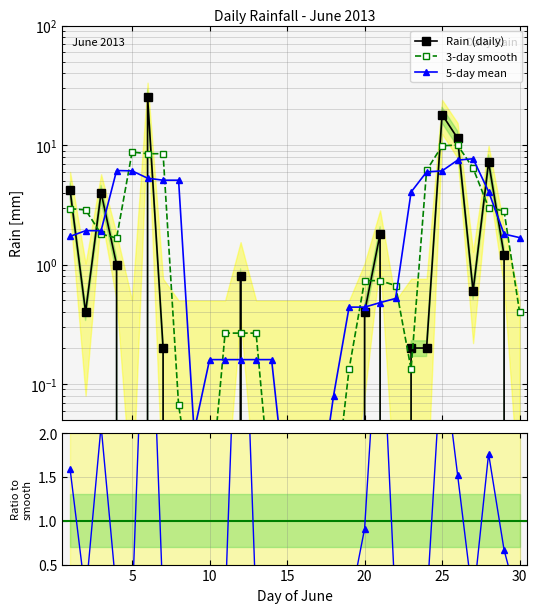

Rank the categories by value from highest to lowest.

2013-06-06, 2013-06-25, 2013-06-26, 2013-06-28, 2013-06-01, 2013-06-03, 2013-06-21, 2013-06-29, 2013-06-04, 2013-06-12, 2013-06-27, 2013-06-02, 2013-06-20, 2013-06-07, 2013-06-23, 2013-06-24, 2013-06-05, 2013-06-08, 2013-06-09, 2013-06-10, 2013-06-11, 2013-06-13, 2013-06-14, 2013-06-15, 2013-06-16, 2013-06-17, 2013-06-18, 2013-06-19, 2013-06-22, 2013-06-30